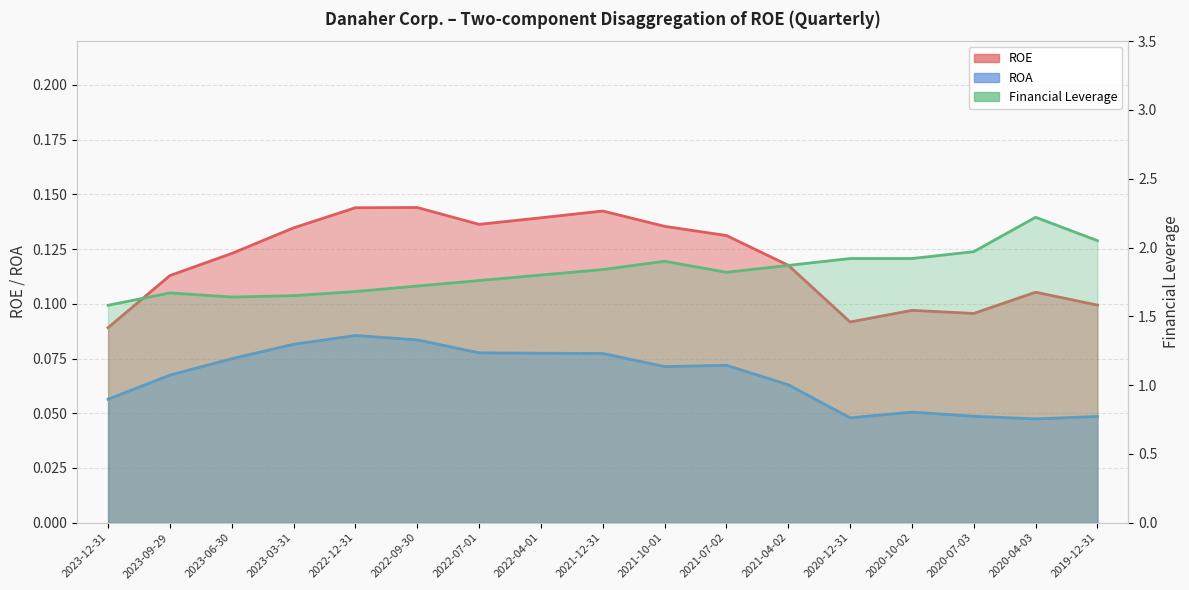

At which category does Financial Leverage reach its first local valley?

2023-06-30